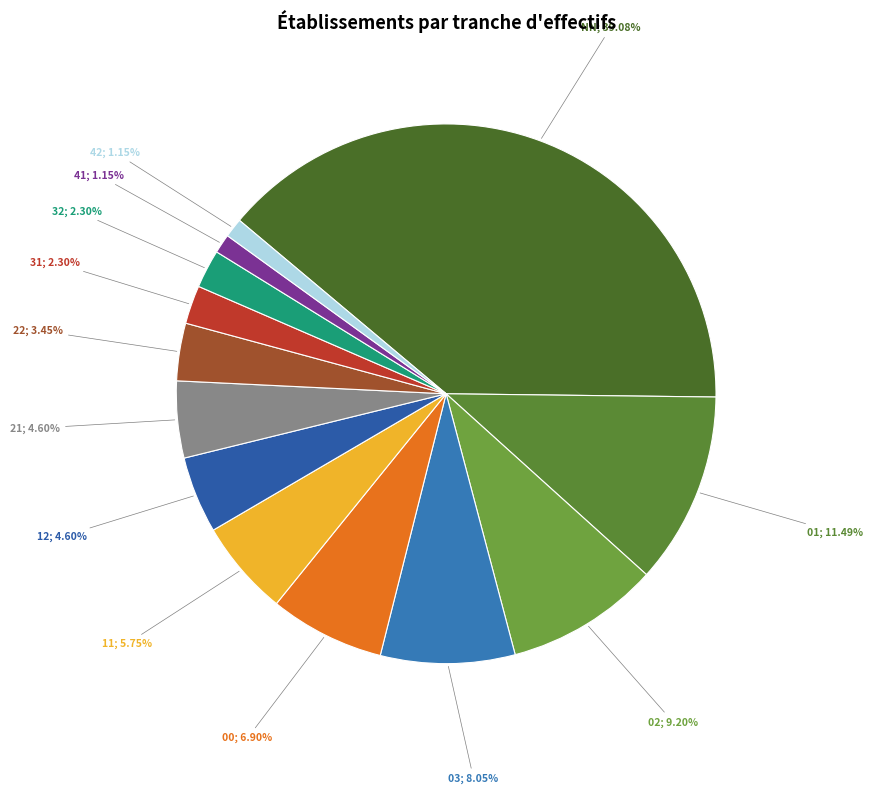

How many segments does this pie chart have?

13